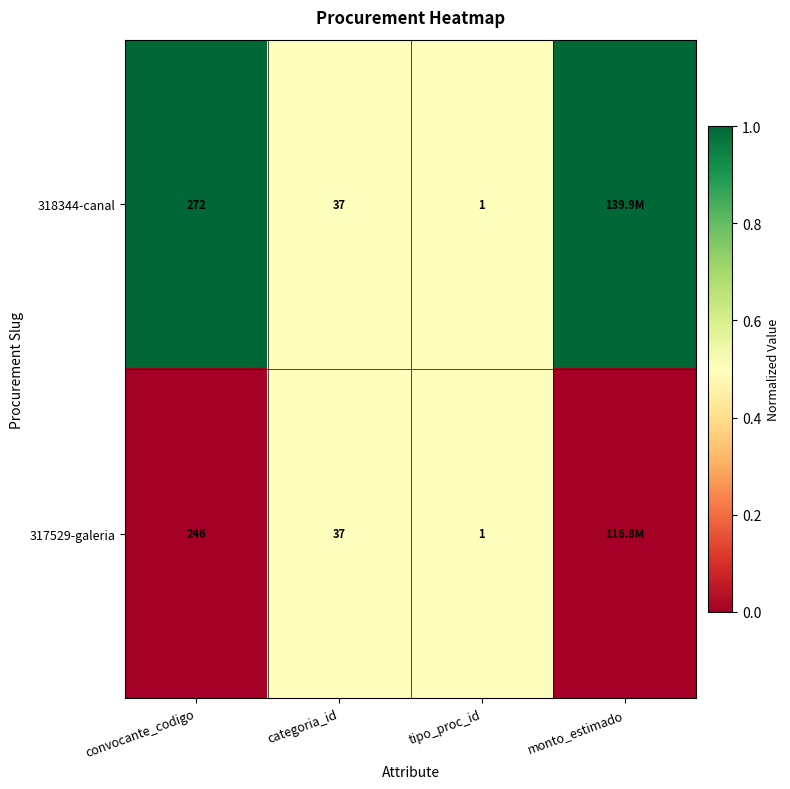

The 318344-canal series shows 1 at tipo_proc_id. True or false?

True